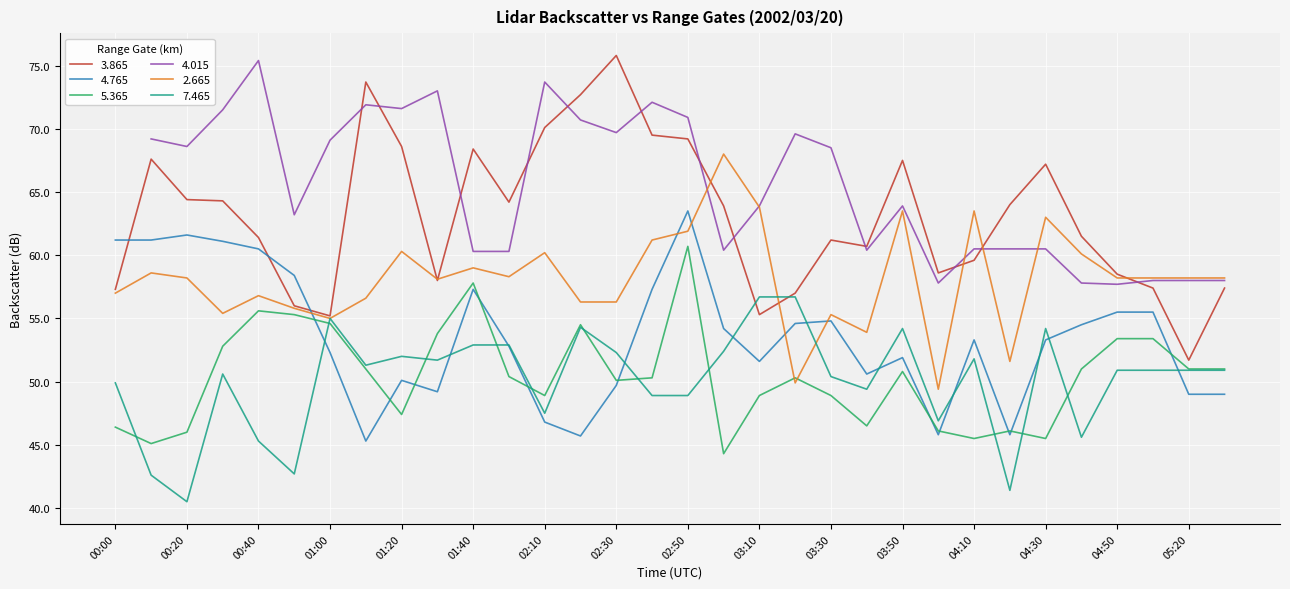

Between which two adjacent categories do   5.365 and   7.465 first intersect?

00:00 and 00:10